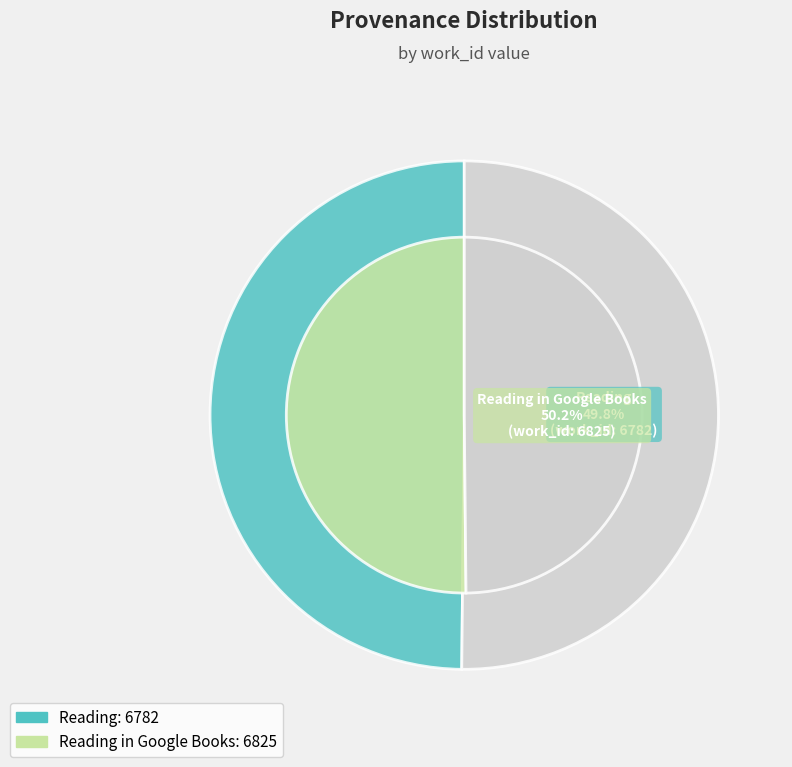

How many segments does this pie chart have?

2